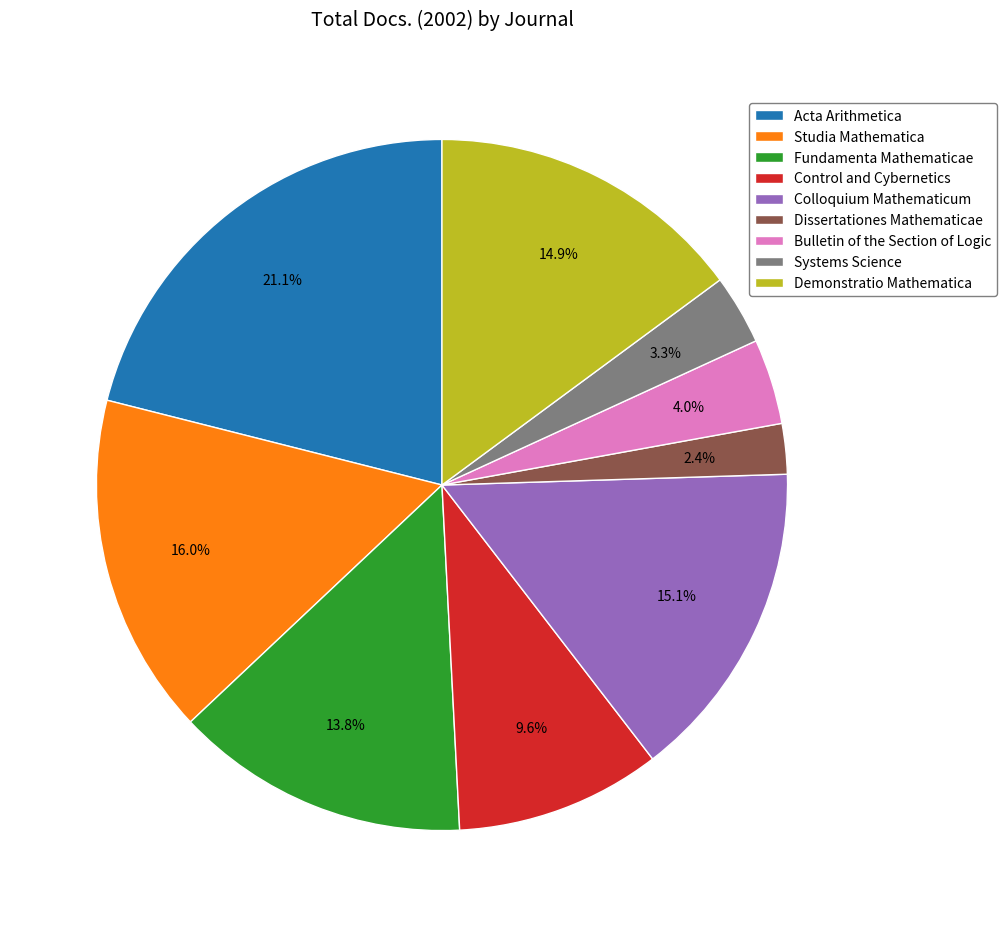

To the nearest percent, what portion does Acta Arithmetica represent?

21%